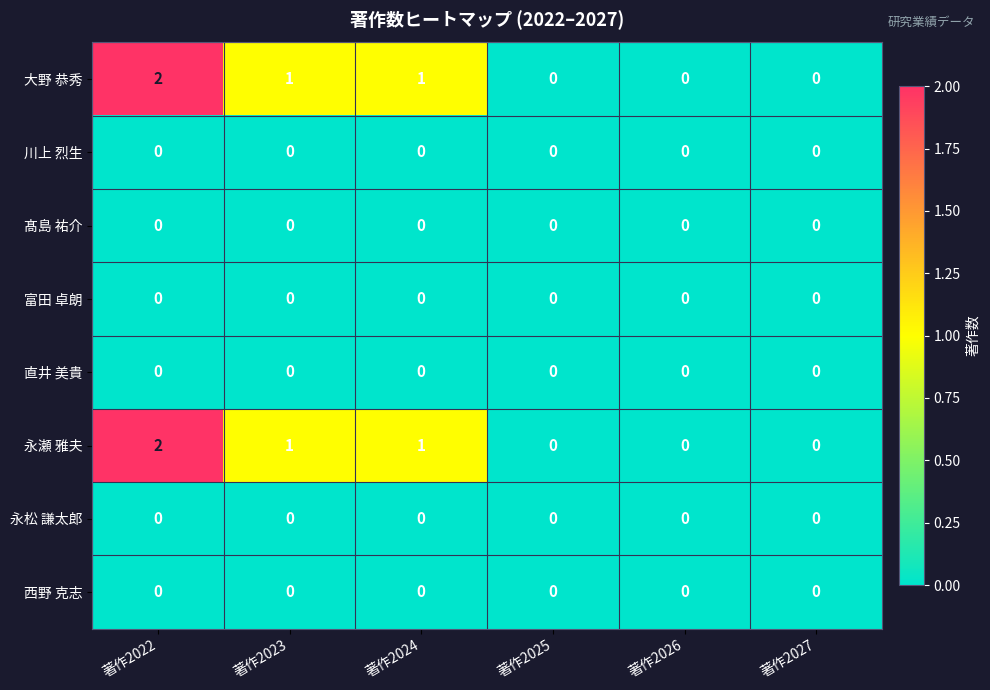

How many series are shown in this chart?

8